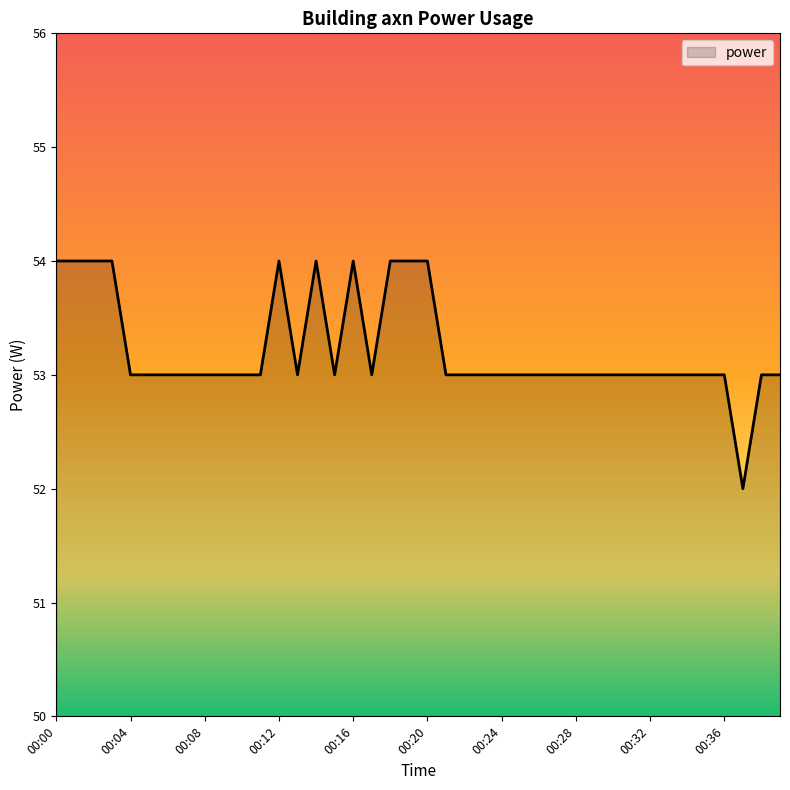

What is the minimum value shown in the chart?

52